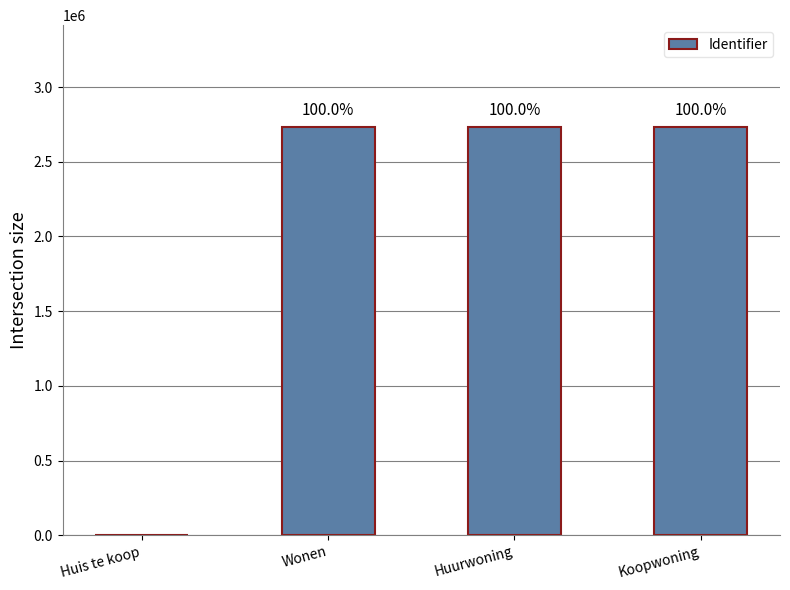

Are the bars horizontal?

No